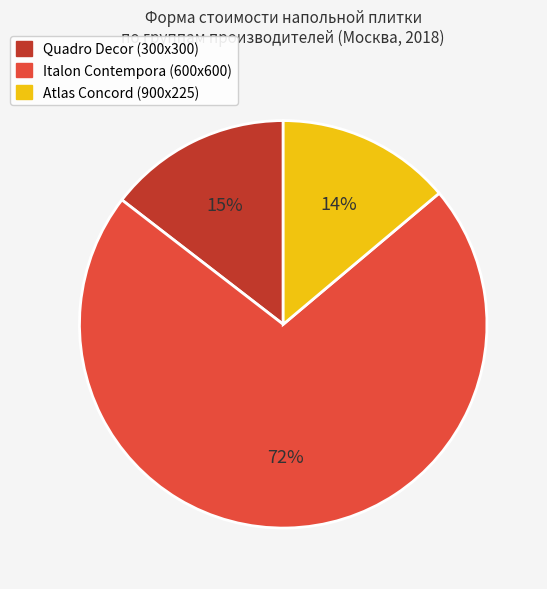

To the nearest percent, what is the average slice percentage?

33%